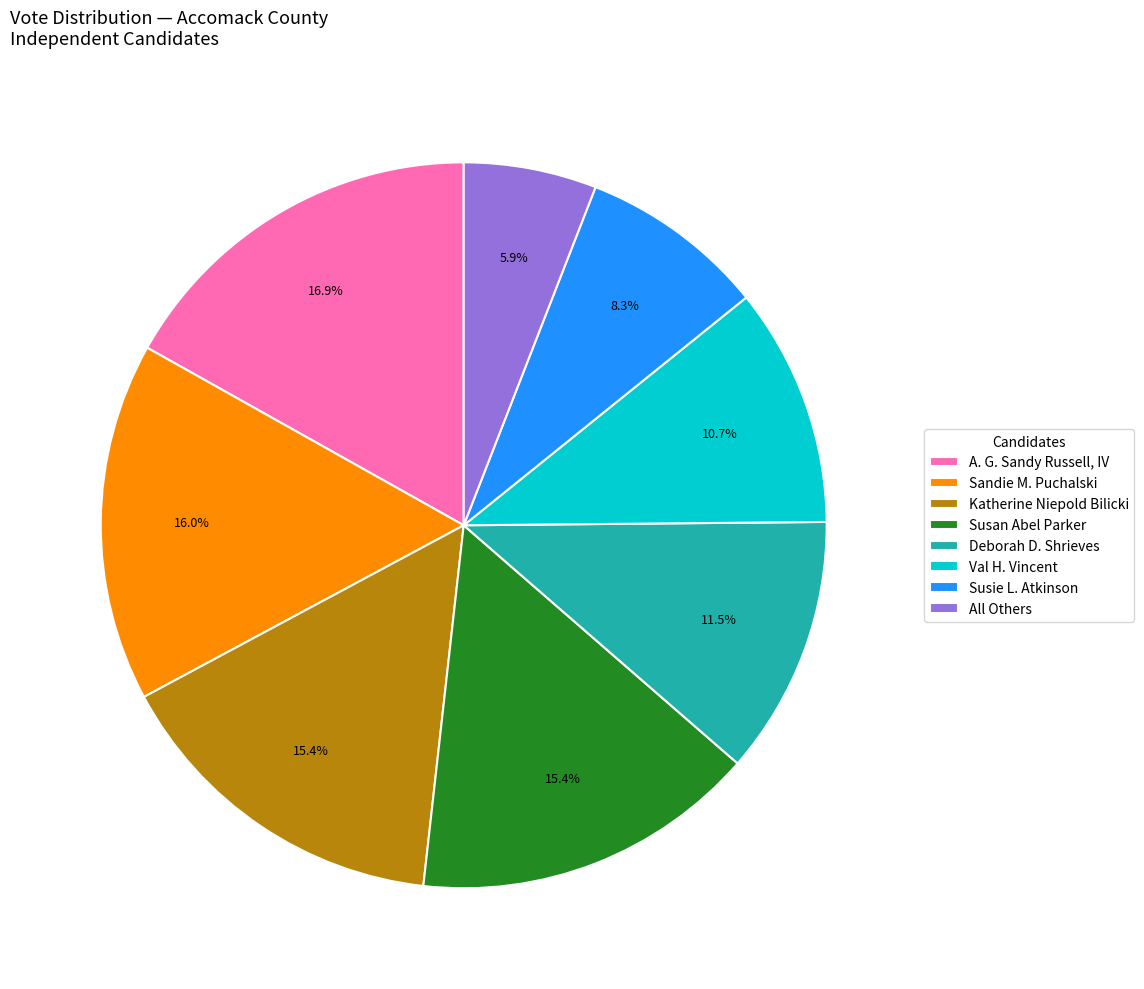

Which category has the smallest portion of the pie?

All Others